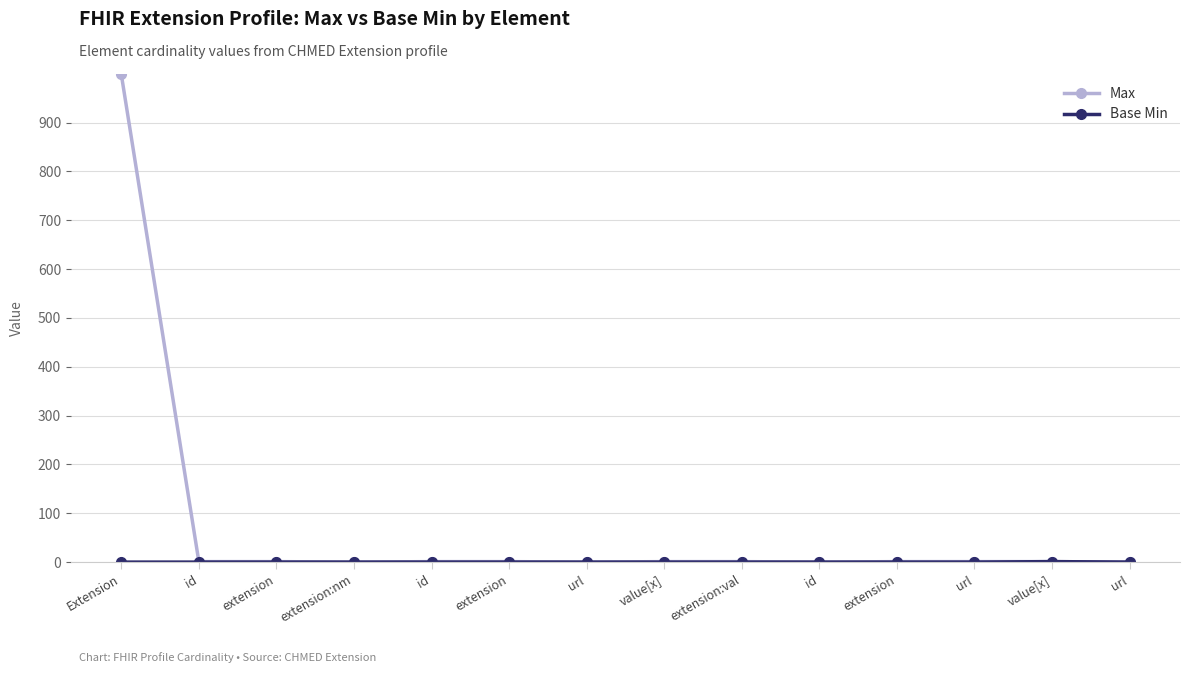

At how many categories does at least one series exceed 838?

1